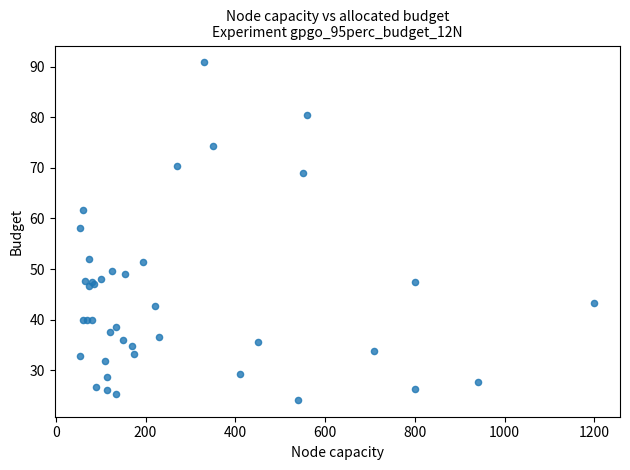

What Y value in the scatter plot is closest to 57?

58.2